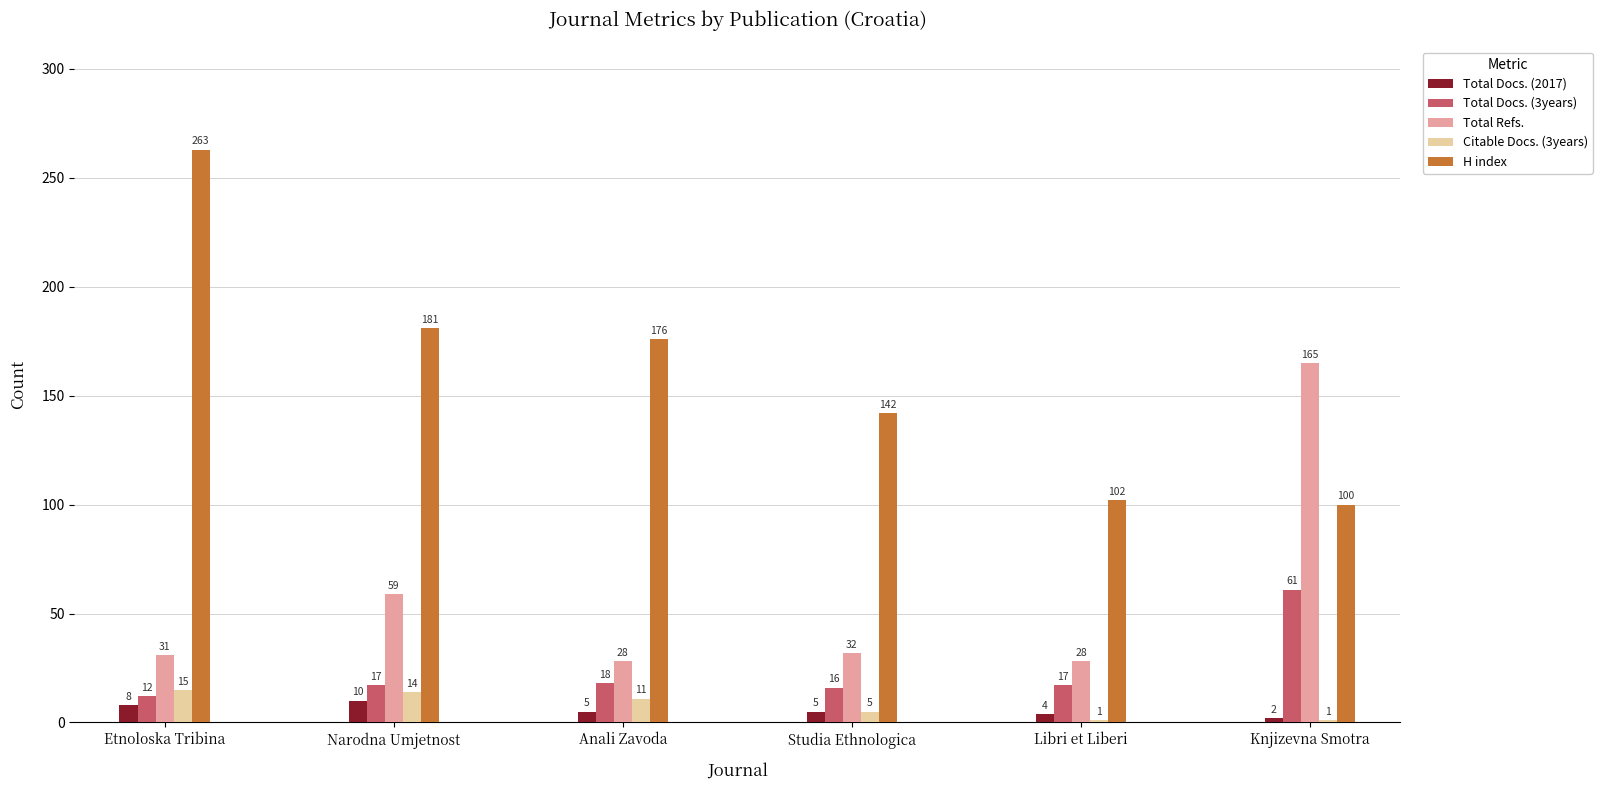

What is the difference between the H index values at Etnoloska Tribina and Studia Ethnologica?

121